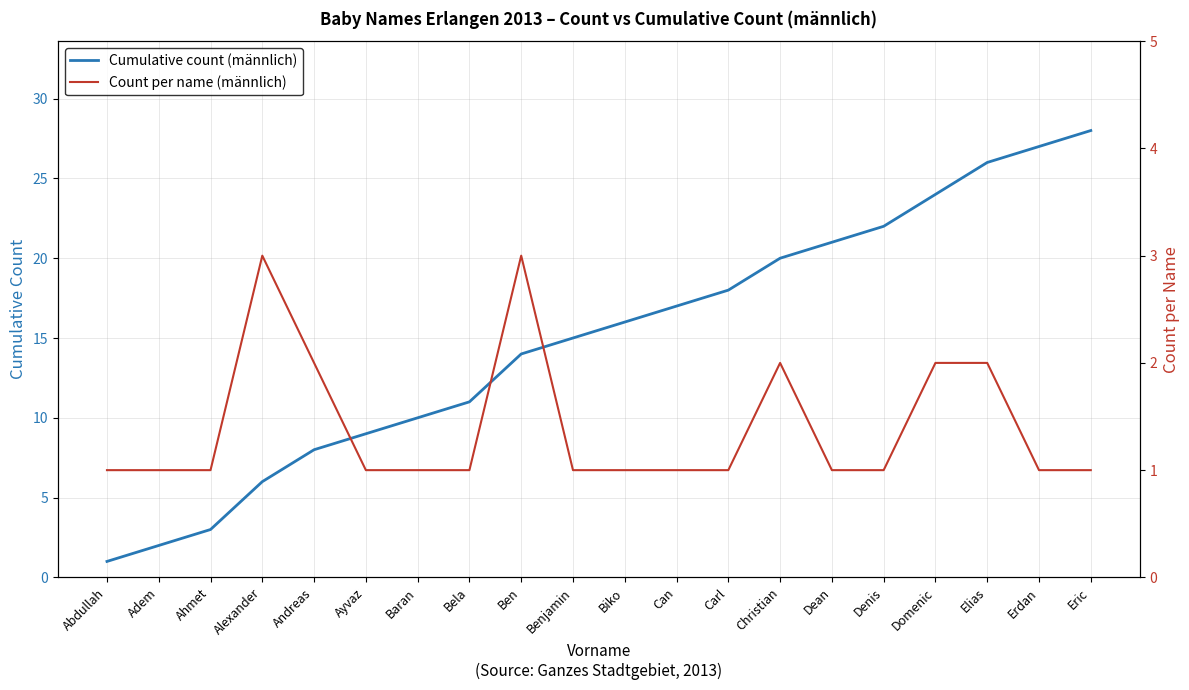

Where is the first local maximum for Count per name (männlich)?

Alexander